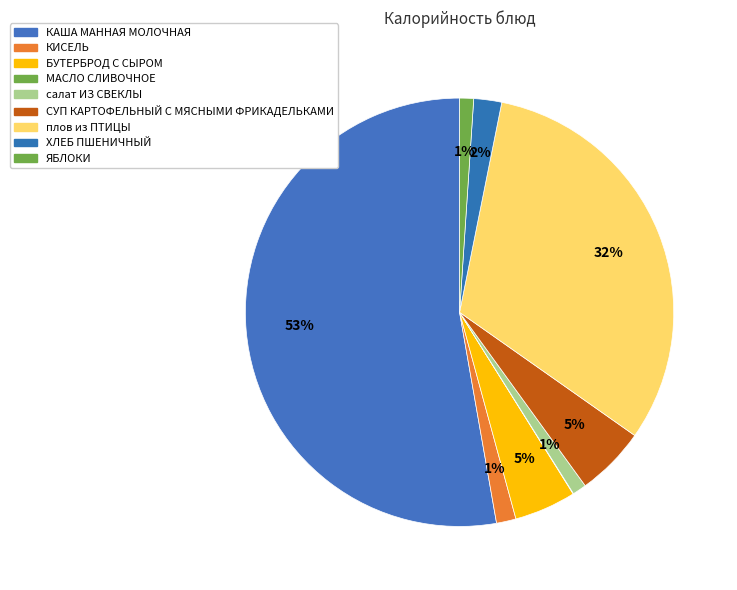

What percentage is the СУП КАРТОФЕЛЬНЫЙ С МЯСНЫМИ ФРИКАДЕЛЬКАМИ slice, to the nearest percent?

5%